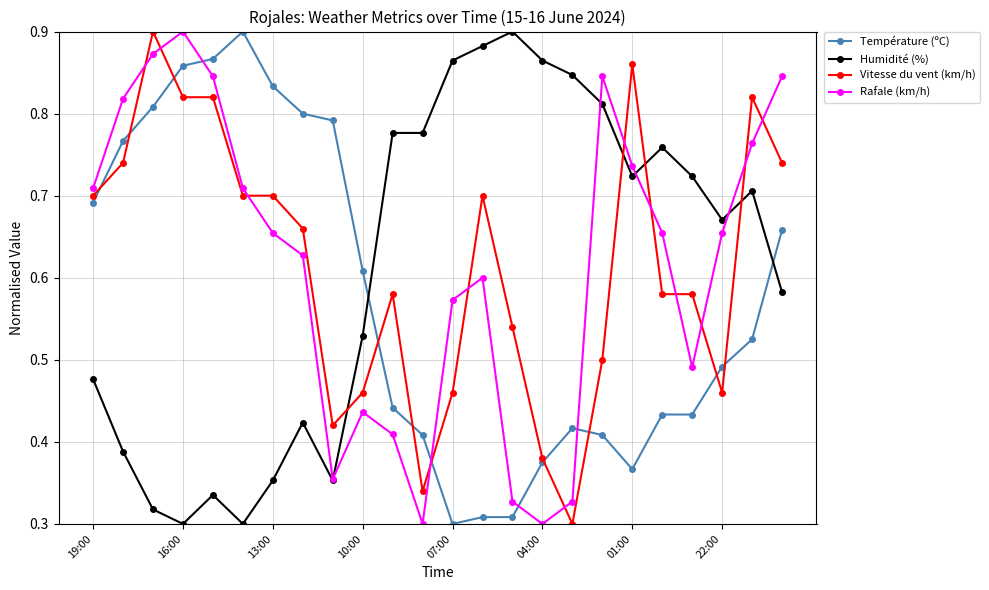

What is the sum of all Température (ºC) values?

13.8